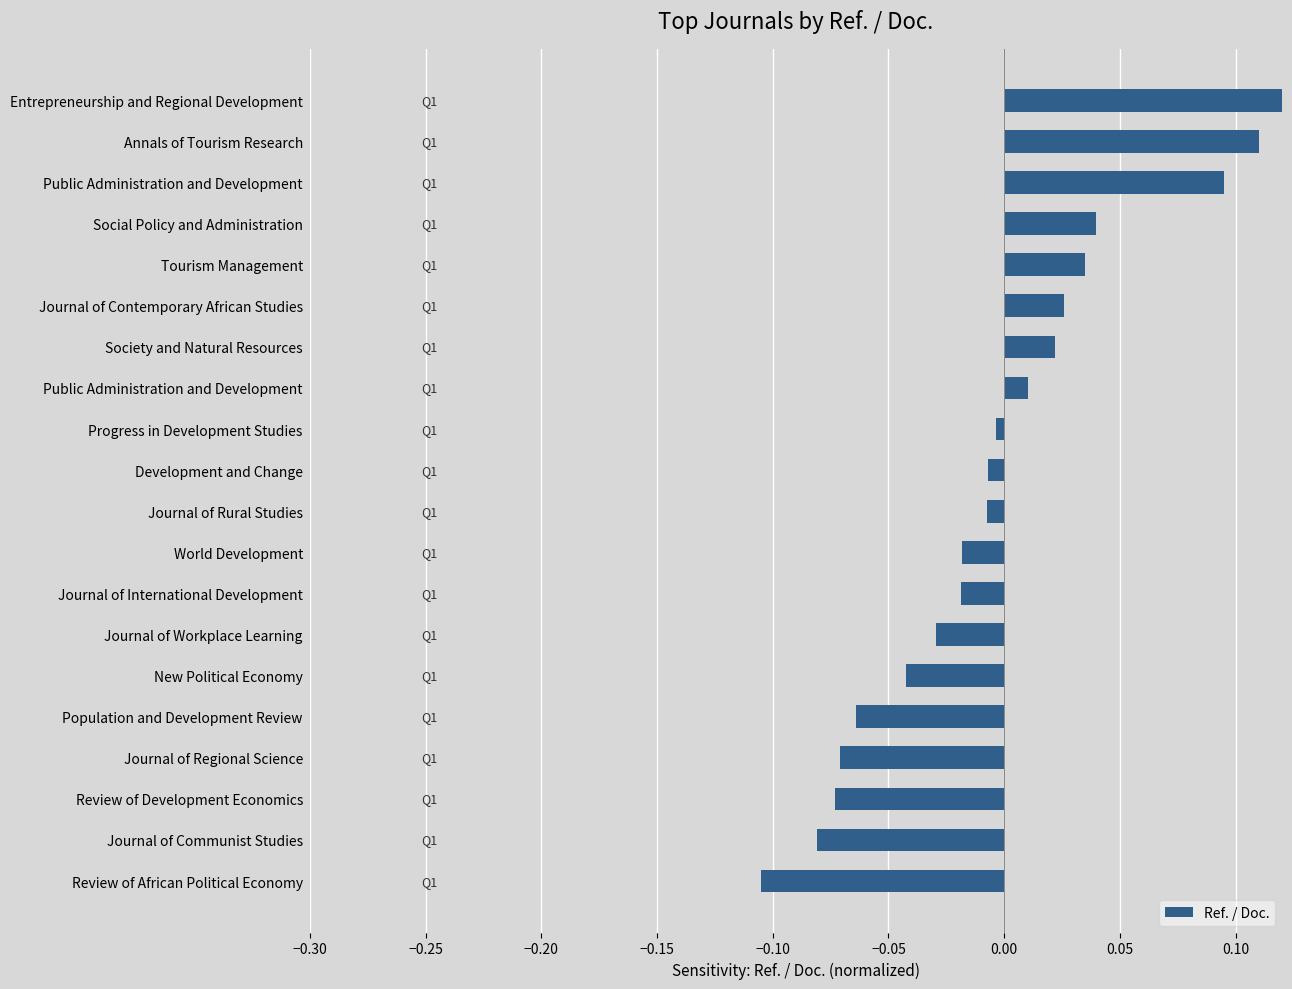

What is the approximate value at Population and Development Review?

-0.1